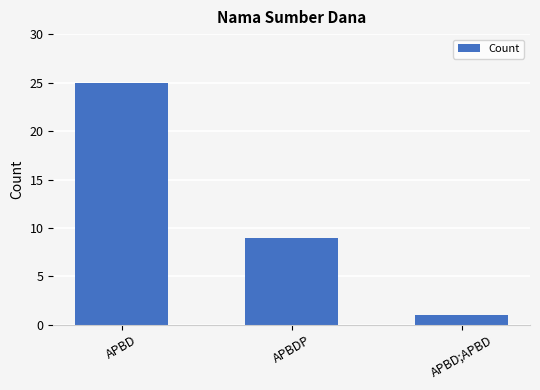

Count the values in the range 1 to 25.

3